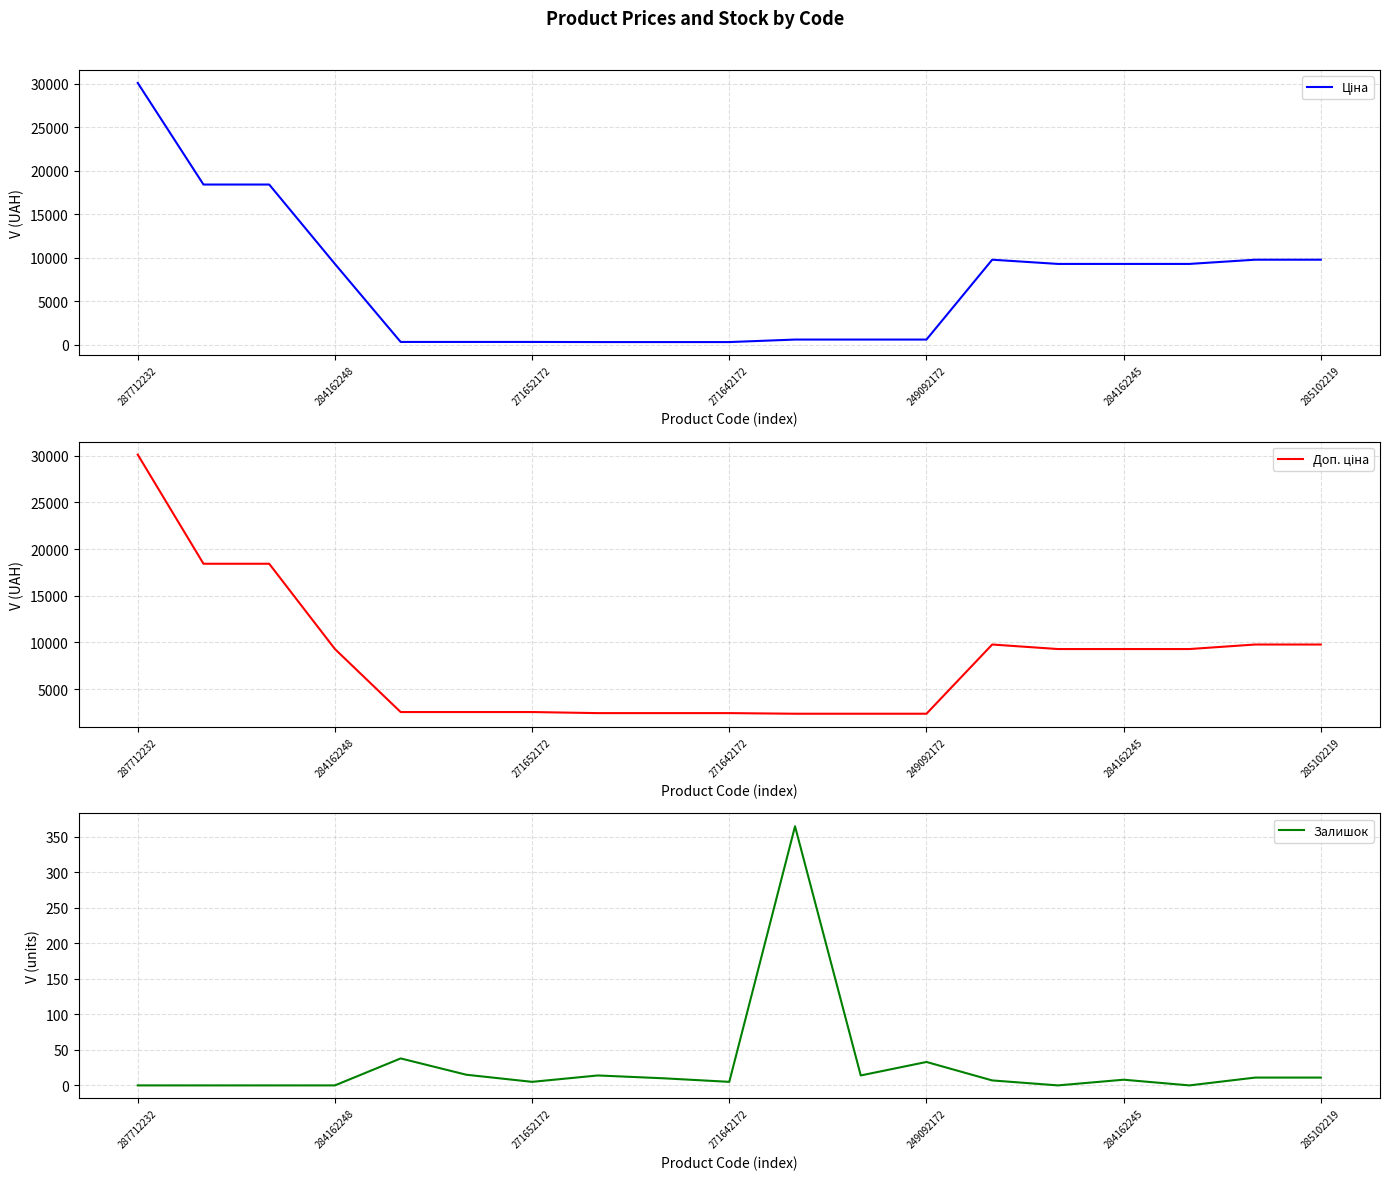

How many lines are shown in the chart?

3